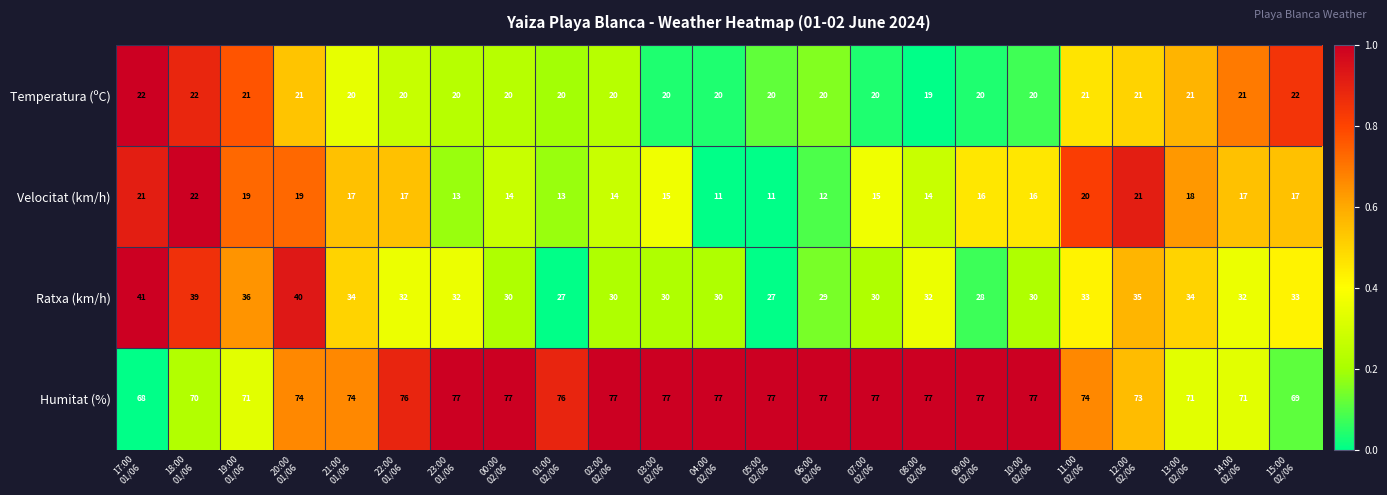

At which category is the sum across all series the highest?

20:00
01/06